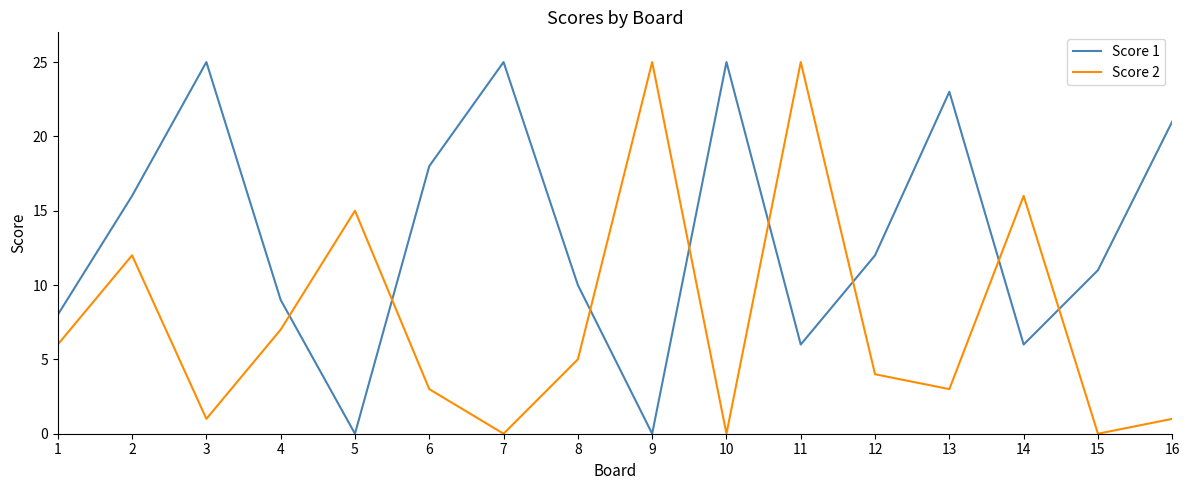

Read the Score 1 value at 4, to the nearest 10.

10